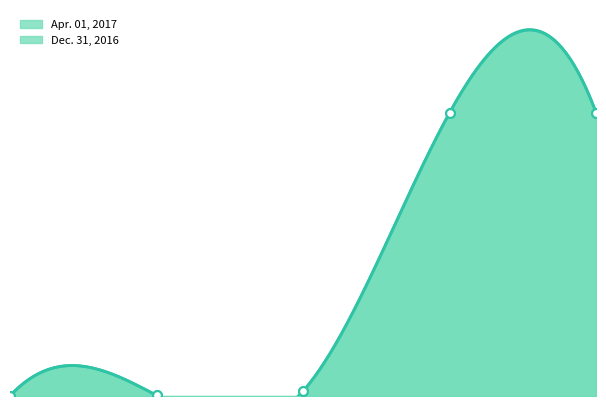

What are all the series names shown in the legend?

Apr. 01, 2017, Dec. 31, 2016